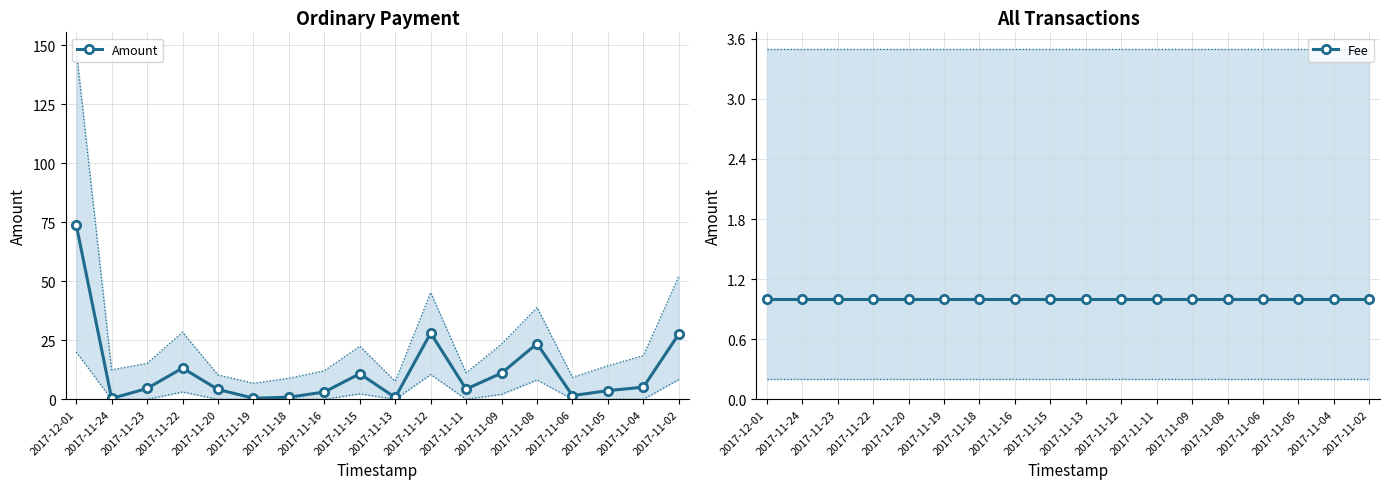

Is it true that Amount equals 5.9 at 2017-11-12?

False